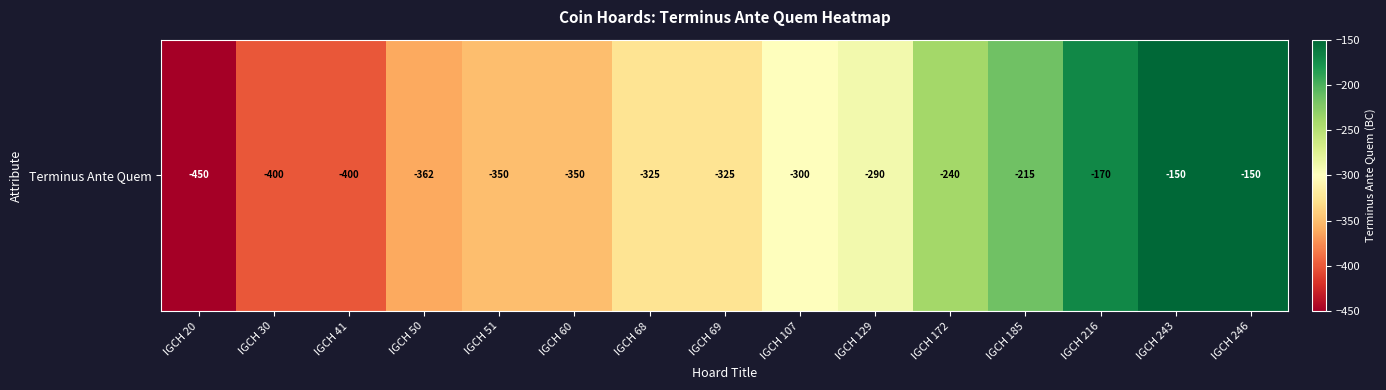

How many values exceed -325?

7